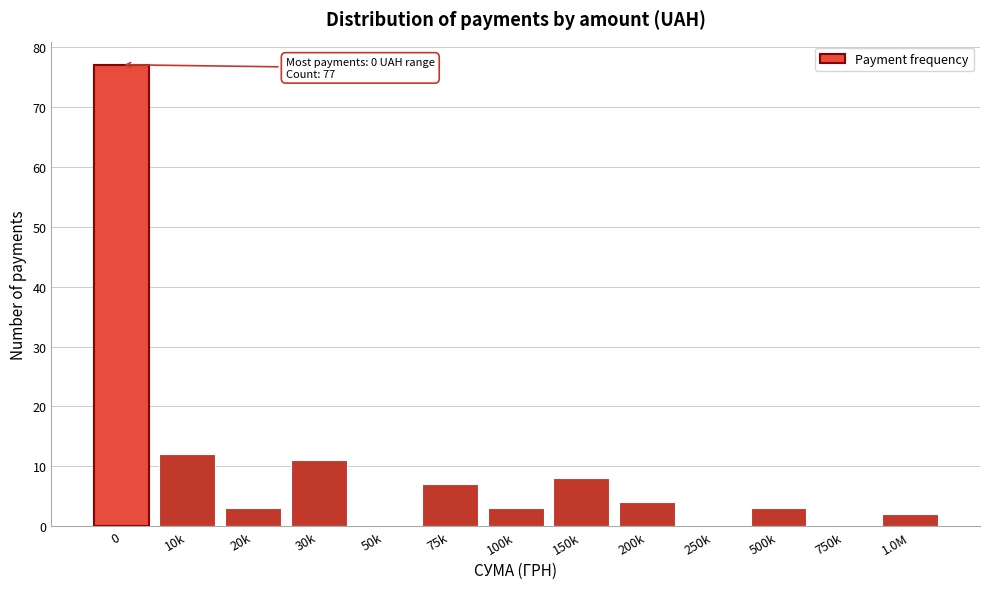

Reading left to right, list all the values displayed in this chart.

0=77	10k=12	20k=3	30k=11	50k=0	75k=7	100k=3	150k=8	200k=4	250k=0	500k=3	750k=0	1.0M=2